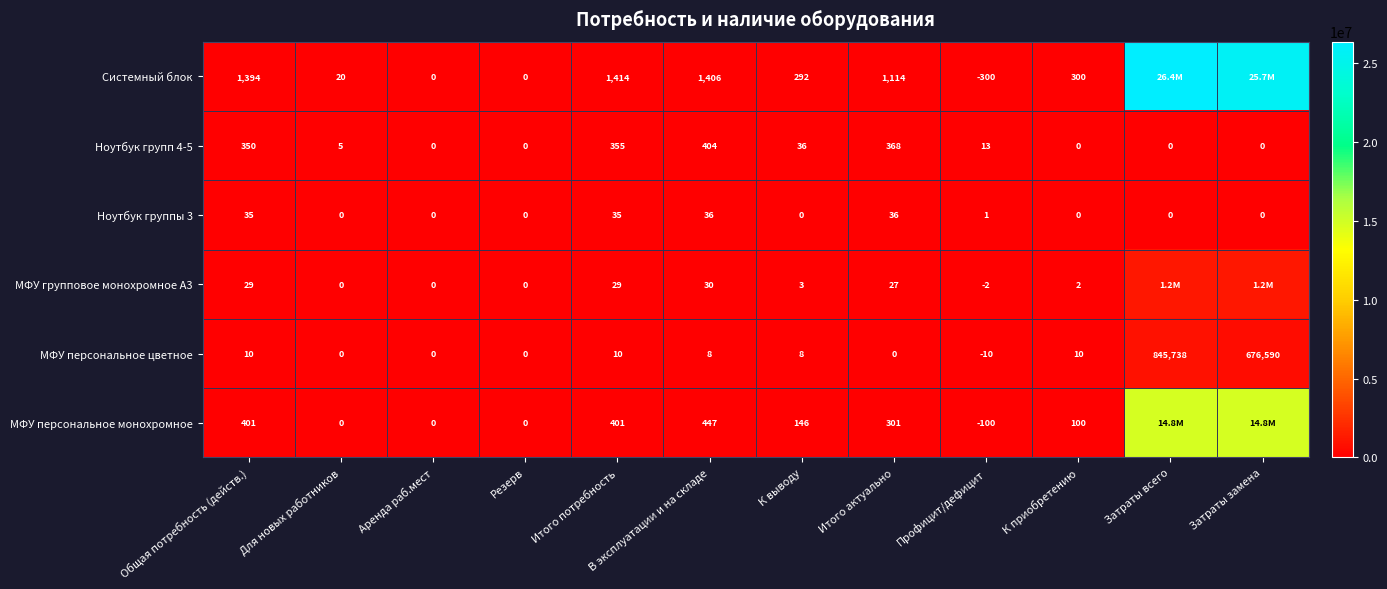

What is the difference between the highest and lowest values at Итого актуально?

1114